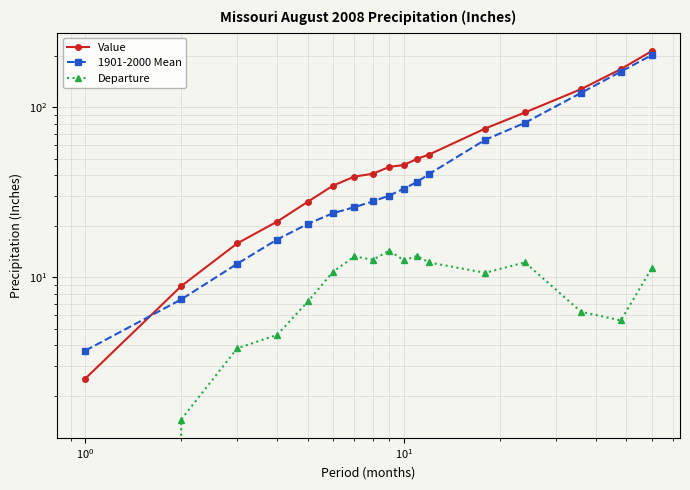

What is the maximum value for Departure?

14.4